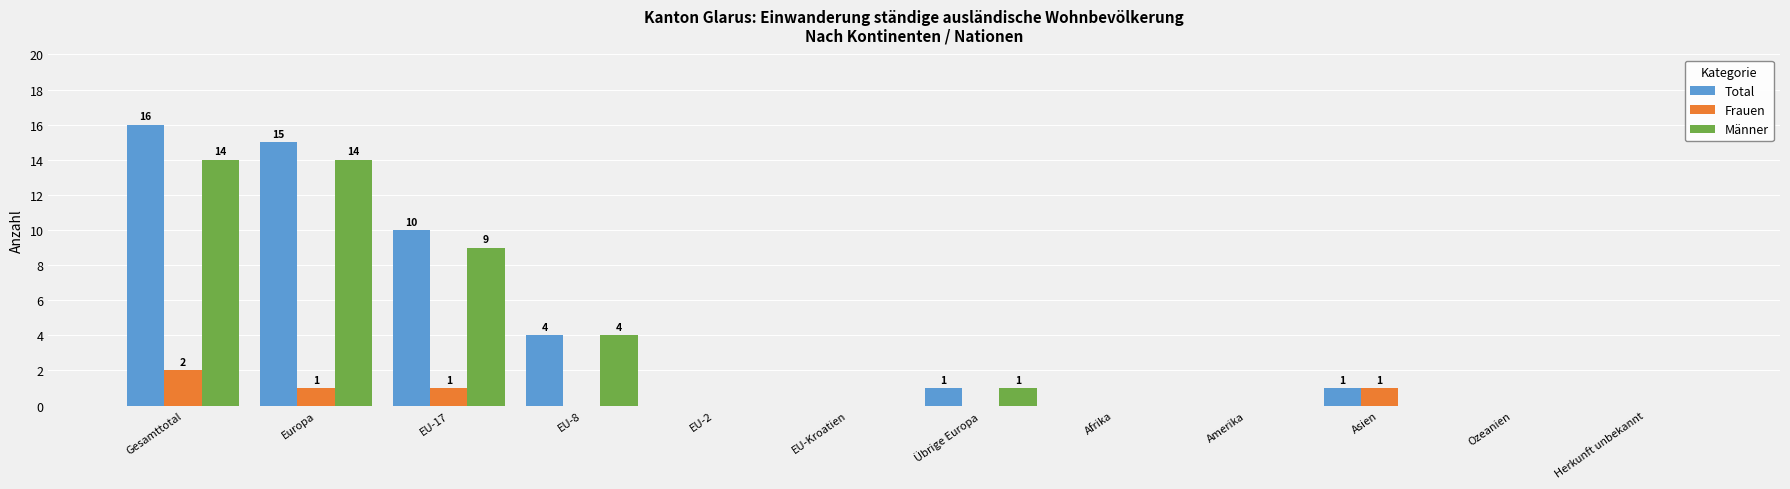

Between Gesamttotal and Asien, which series saw the biggest shift?

Total